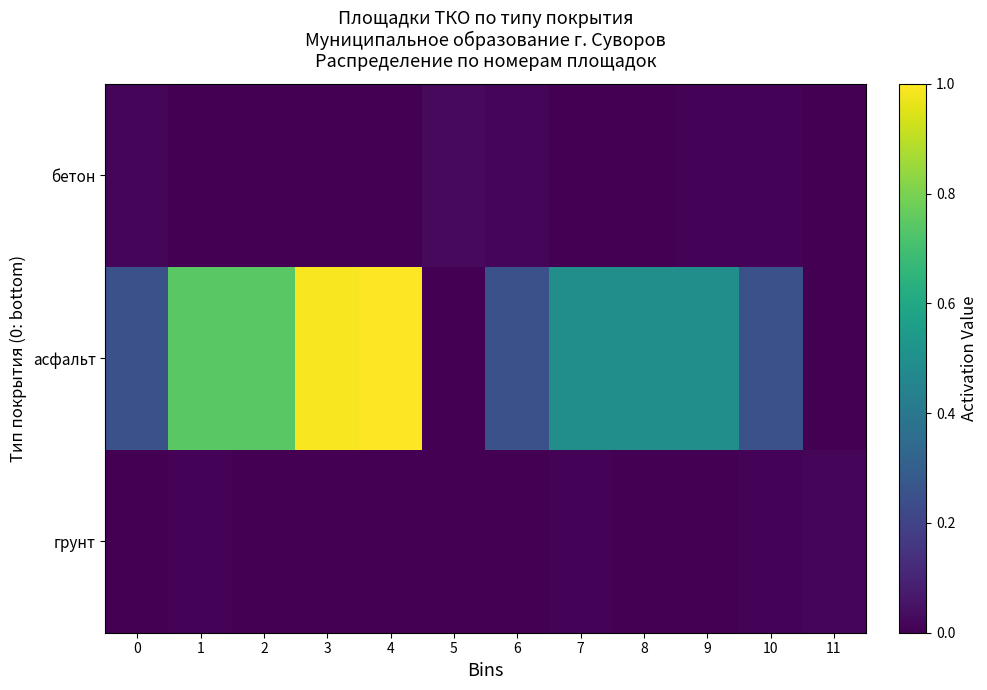

Reading left to right, extract all data points from this chart.

бетон: 0=0.0	1=0.0	2=0.0	3=0.0	4=0.0	5=0.0	6=0.0	7=0.0	8=0.0	9=0.0	10=0.0	11=0.0
асфальт: 0=0.2	1=0.7	2=0.7	3=1.0	4=1.0	5=0.0	6=0.2	7=0.5	8=0.5	9=0.5	10=0.2	11=0.0
грунт: 0=0.0	1=0.0	2=0.0	3=0.0	4=0.0	5=0.0	6=0.0	7=0.0	8=0.0	9=0.0	10=0.0	11=0.0